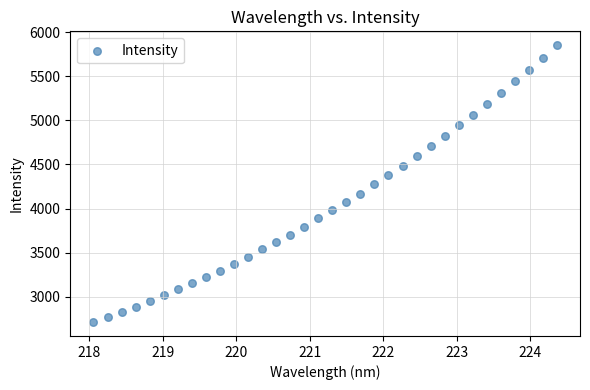

What is the range of X values (max minus min)?

6.3